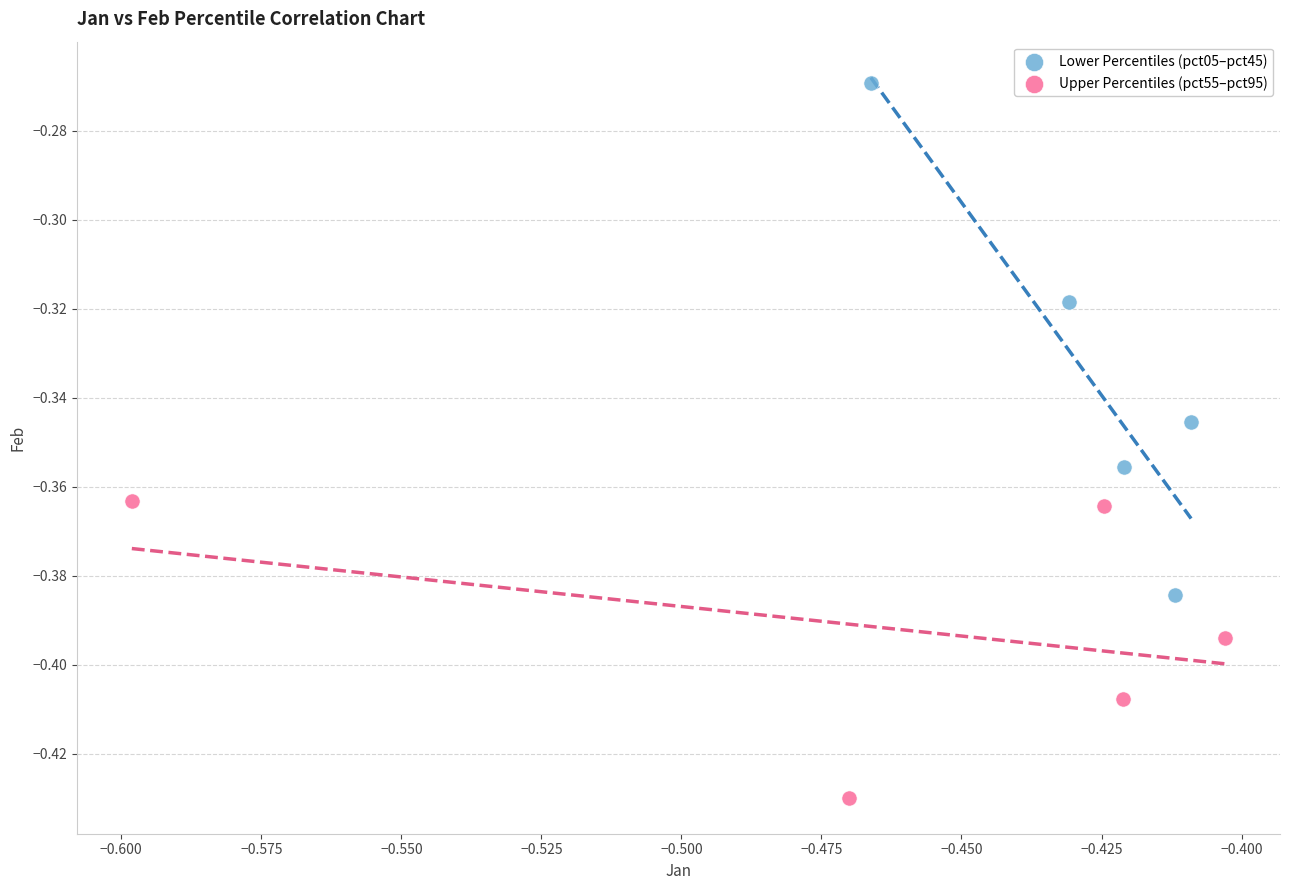

Which series reaches the minimum Y coordinate?

Upper Percentiles (pct55–pct95)